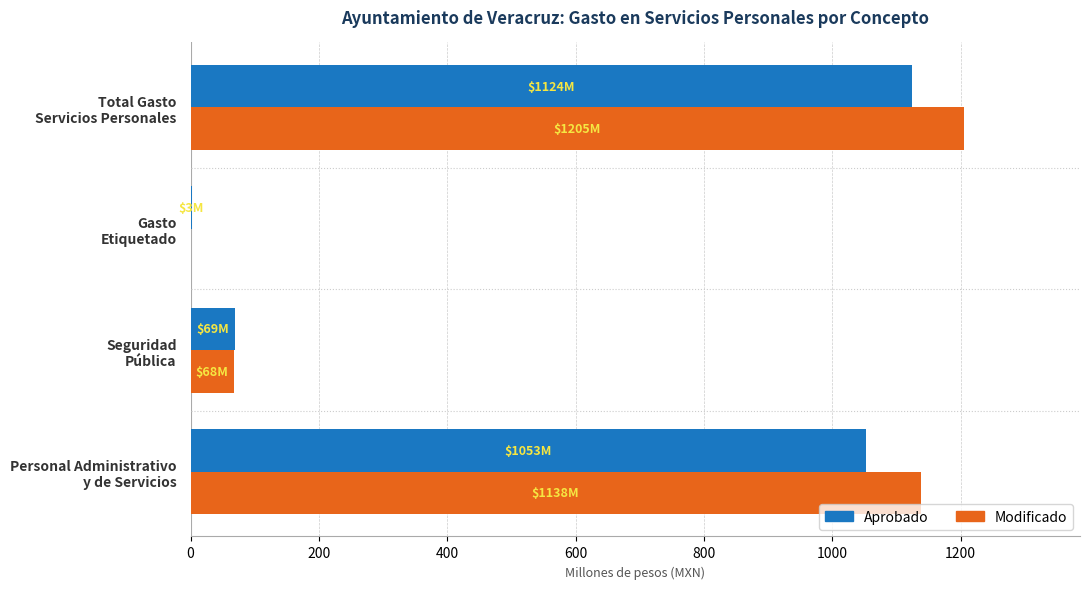

At which category is the sum across all series the highest?

Total Gasto
Servicios Personales